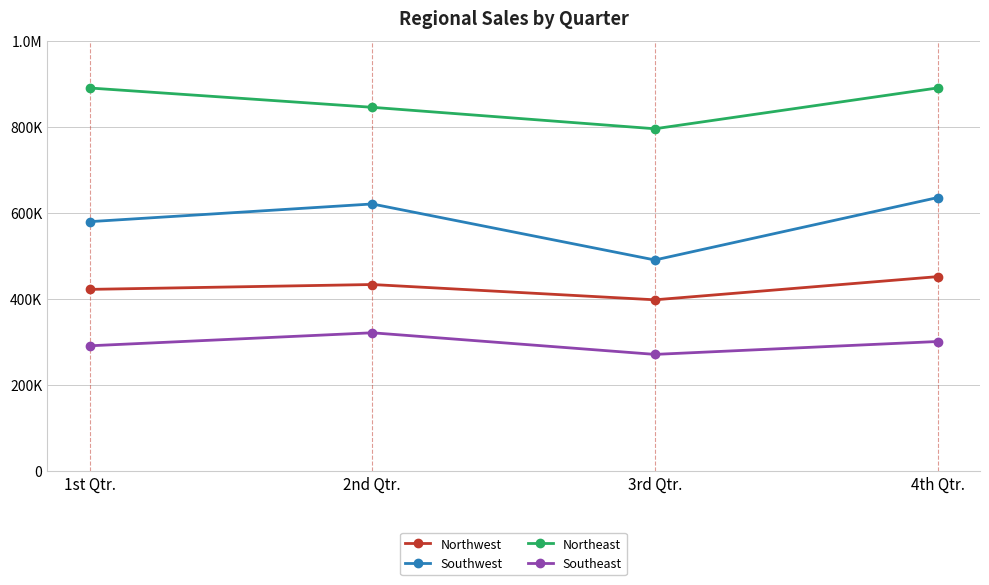

What is the smallest value displayed?

270450